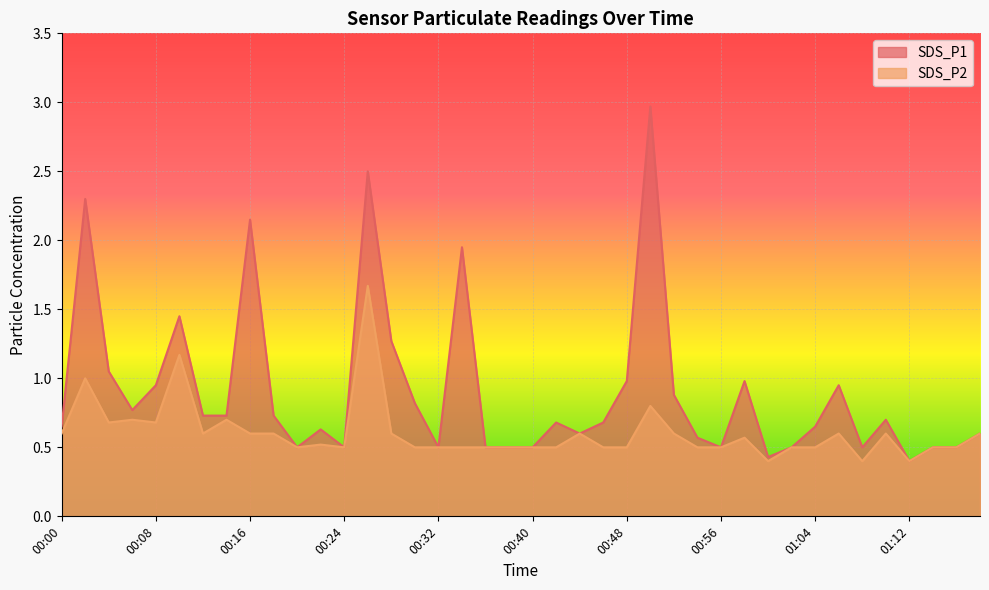

True or false: SDS_P2 and SDS_P1 cross at least once.

False